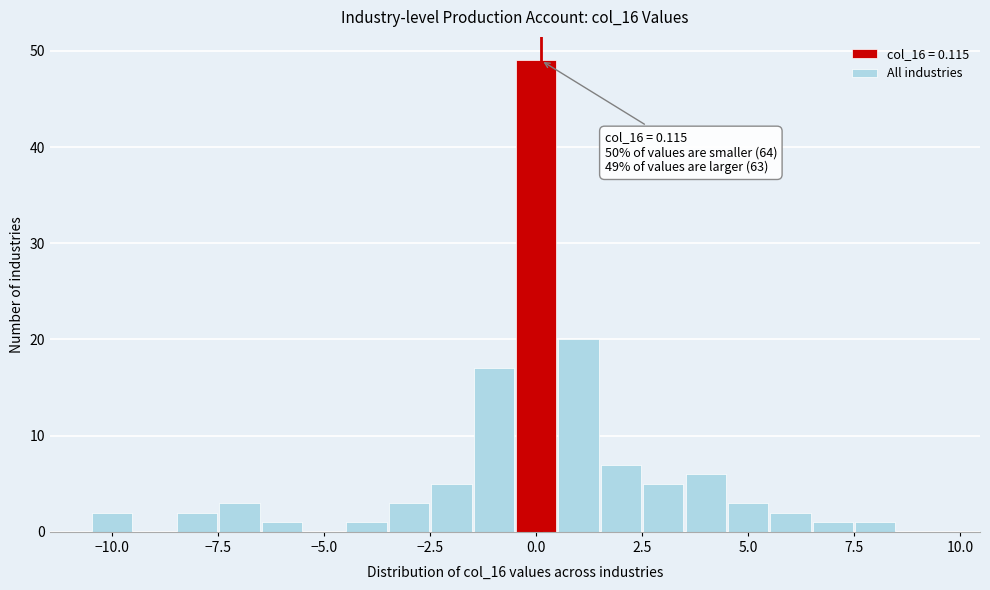

Around what value on the x-axis is the tallest bar? Give the approximate position of its centre, as read against the axis.

0.0